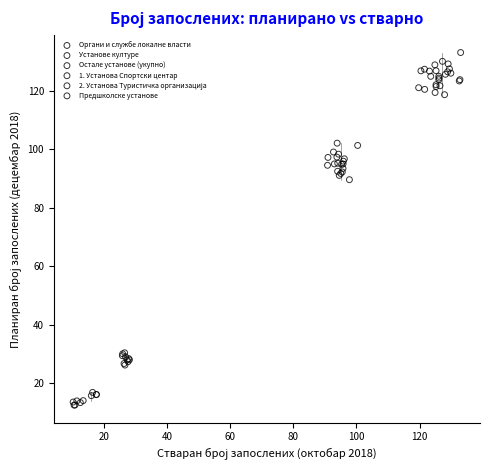

Which series has the widest spread of Y values?

Органи и службе локалне власти